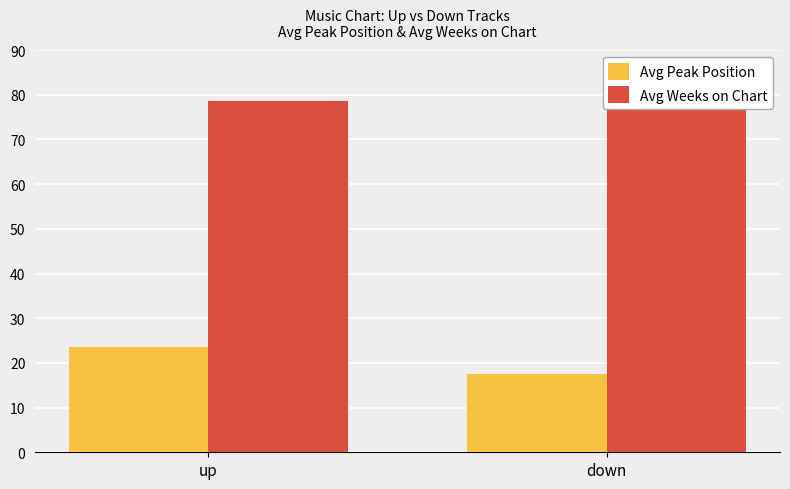

At which category is the sum across all series the highest?

up